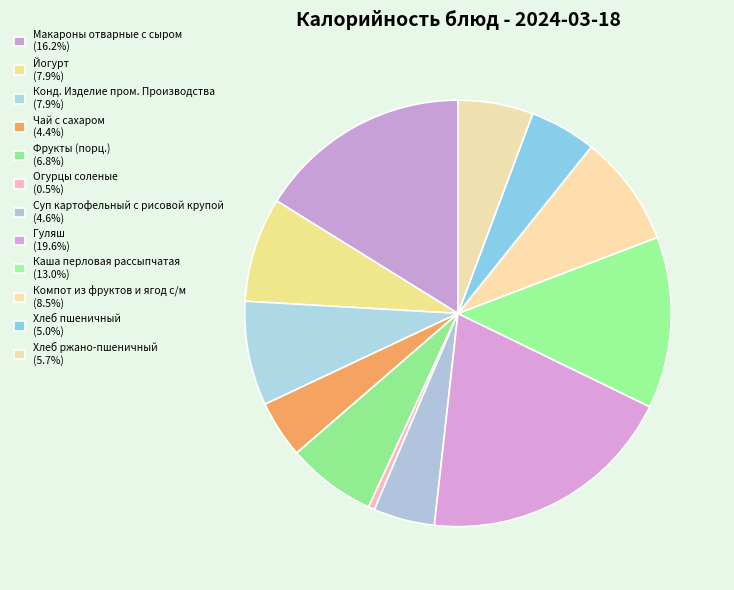

To the nearest percent, what is the difference between the largest and smallest slice percentages?

19%